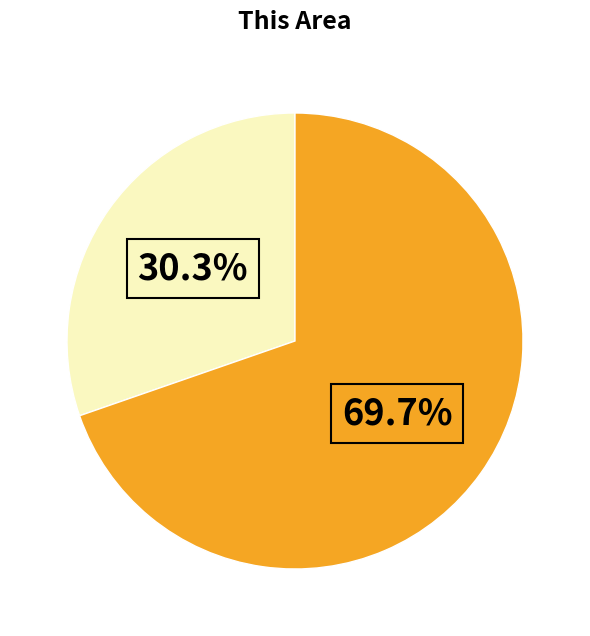

Does any single category account for the majority?

Yes